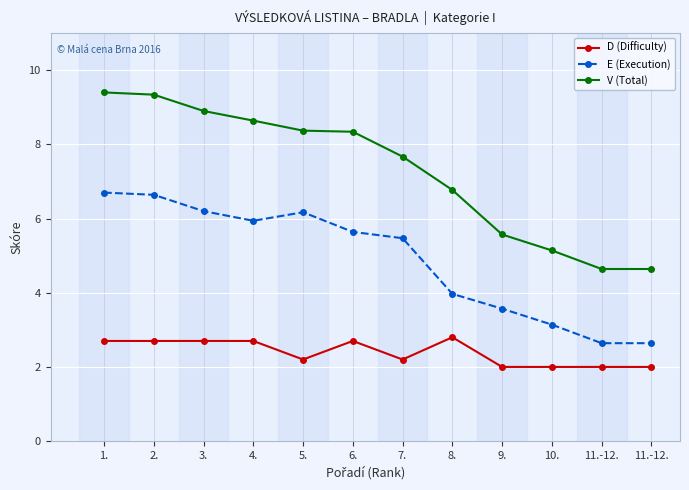

What is the difference between the maximum and minimum values in the D (Difficulty) series?

0.8